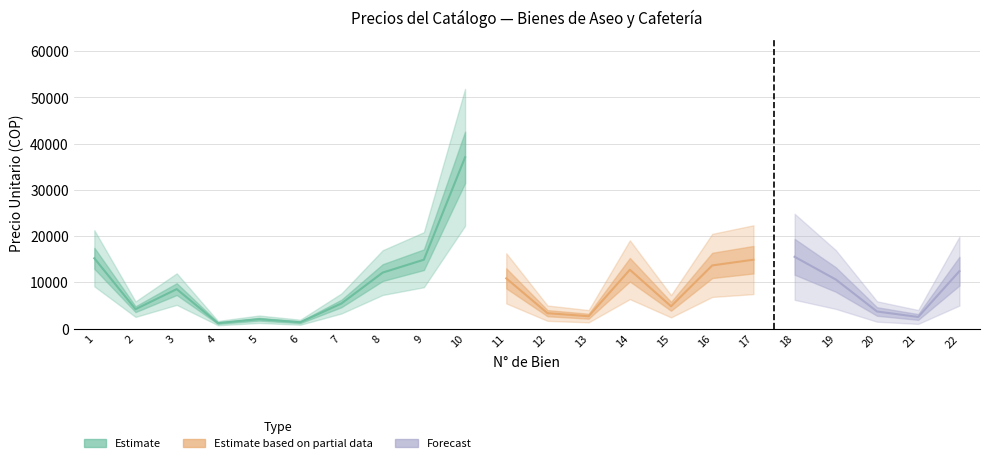

List the labels in order of value, smallest first.

4, 6, 5, 21, 13, 12, 20, 2, 15, 7, 3, 19, 11, 8, 22, 14, 16, 9, 17, 1, 18, 10